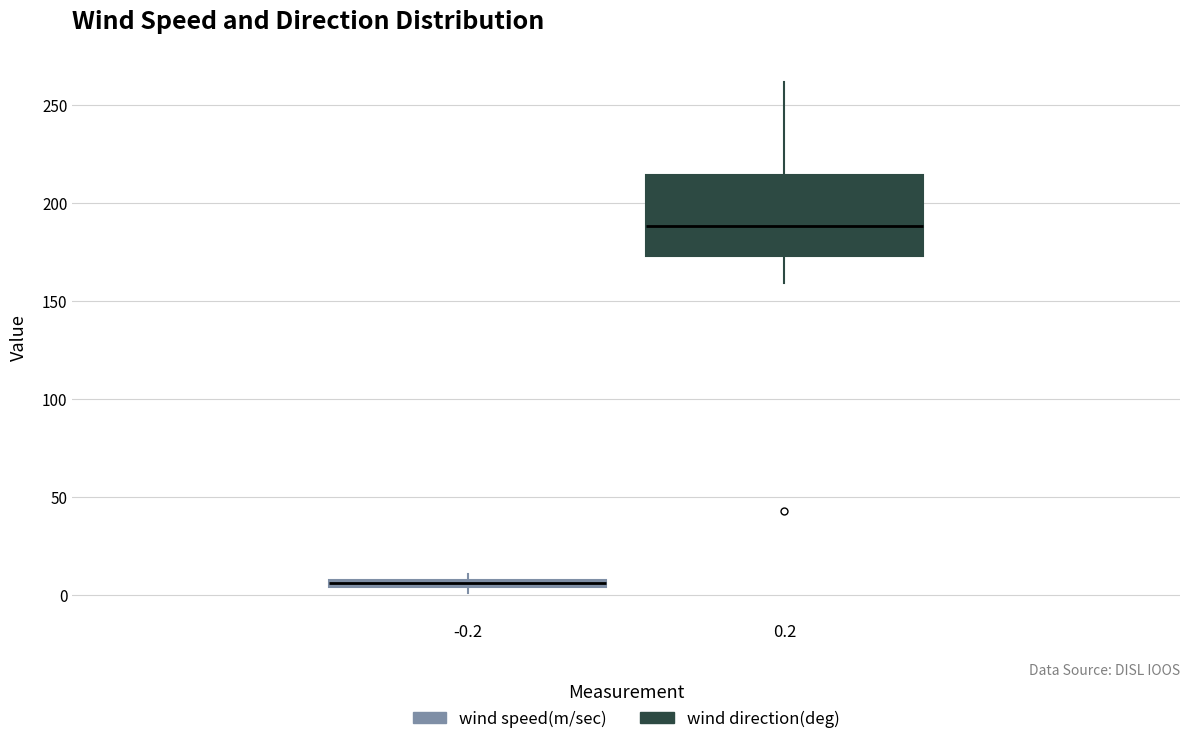

Where is the lower edge of the box at x = -0.2 on the y-axis? The values are not printed on the chart, so give them approximately, as read against the axis.

5